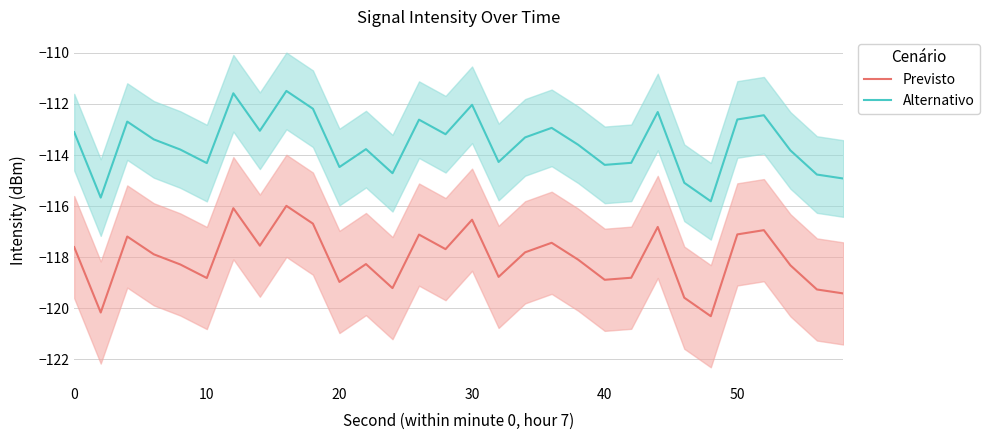

The Alternativo series shows -112.0 at 30. True or false?

True